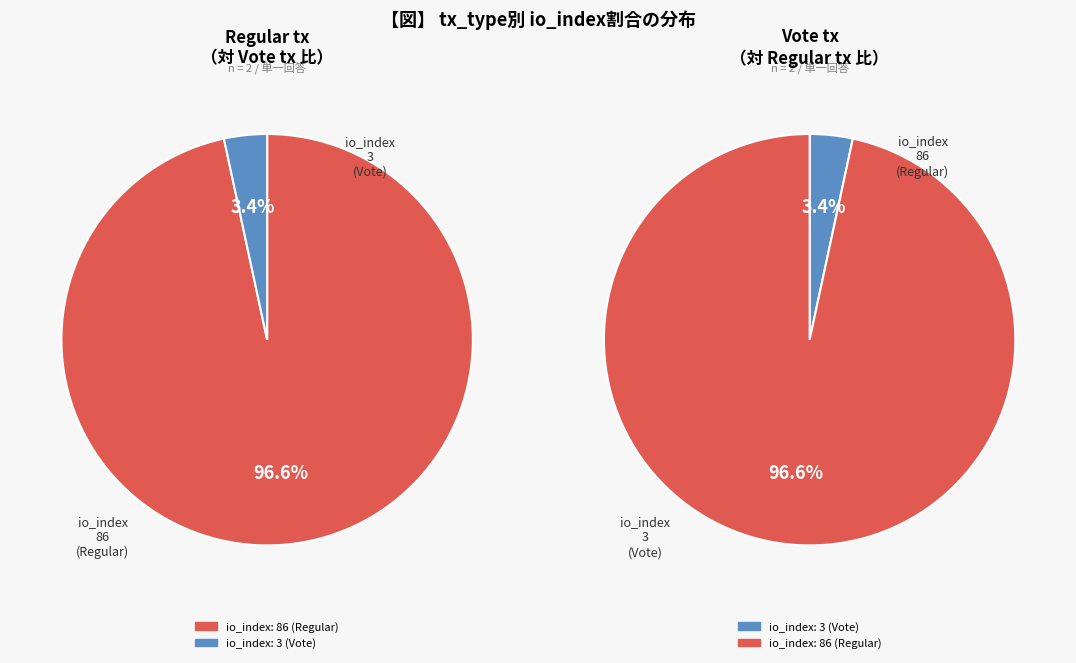

The io_index 3 slice represents 3% of the pie. True or false?

True